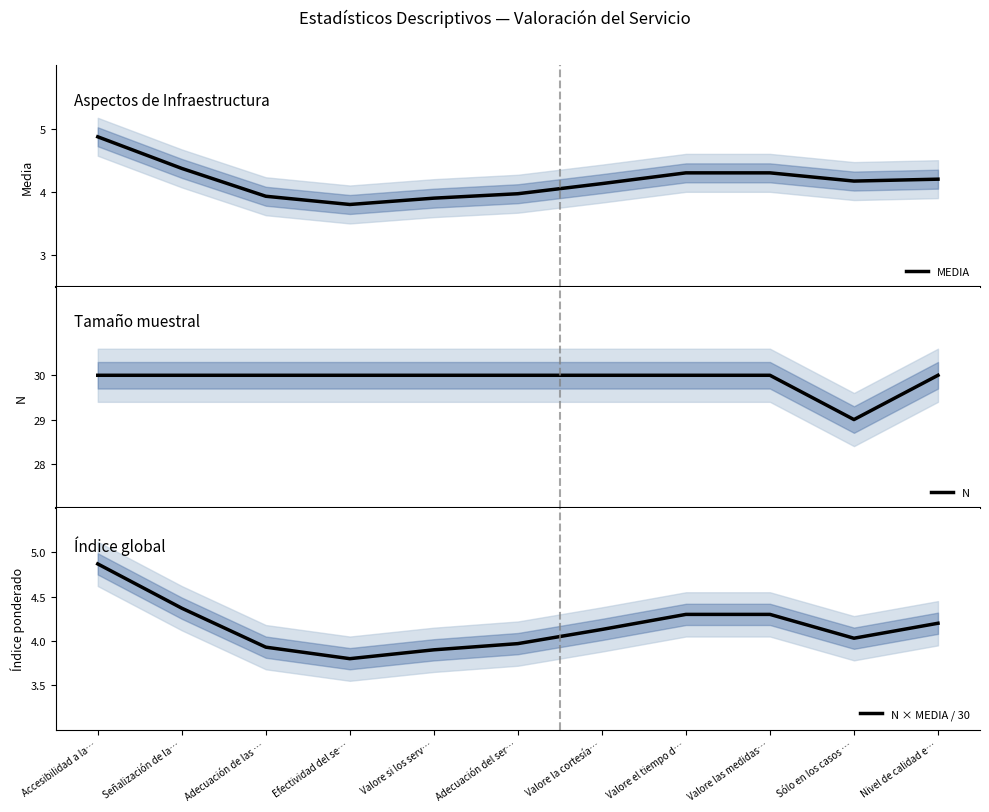

At which label does MEDIA reach its minimum?

Efectividad del se…